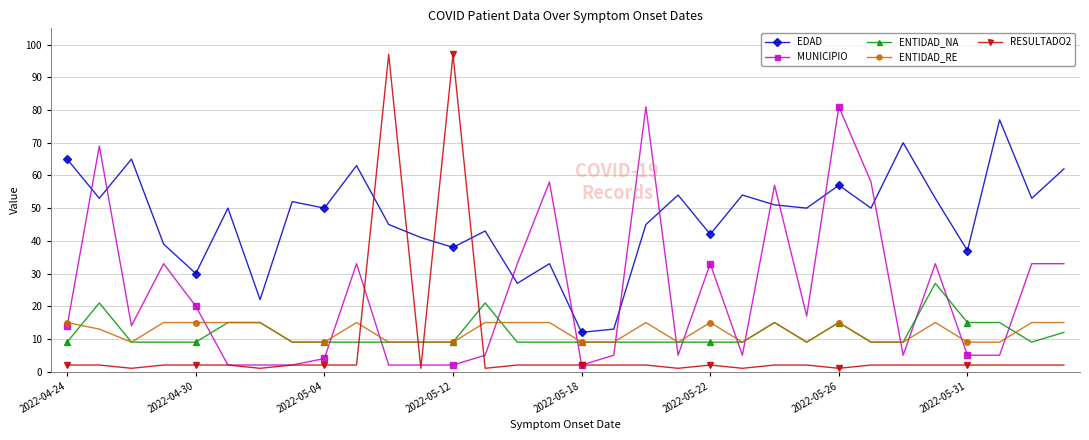

Reading left to right, transcribe all the data shown in this chart.

EDAD: 65	53	65	39	30	50	22	52	50	63	45	41	38	43	27	33	12	13	45	54	42	54	51	50	57	50	70	53	37	77	53	62
MUNICIPIO: 14	69	14	33	20	2	2	2	4	33	2	2	2	5	33	58	2	5	81	5	33	5	57	17	81	58	5	33	5	5	33	33
ENTIDAD_NA: 9	21	9	9	9	15	15	9	9	9	9	9	9	21	9	9	9	9	9	9	9	9	15	9	15	9	9	27	15	15	9	12
ENTIDAD_RE: 15	13	9	15	15	15	15	9	9	15	9	9	9	15	15	15	9	9	15	9	15	9	15	9	15	9	9	15	9	9	15	15
RESULTADO2: 2	2	1	2	2	2	1	2	2	2	97	1	97	1	2	2	2	2	2	1	2	1	2	2	1	2	2	2	2	2	2	2